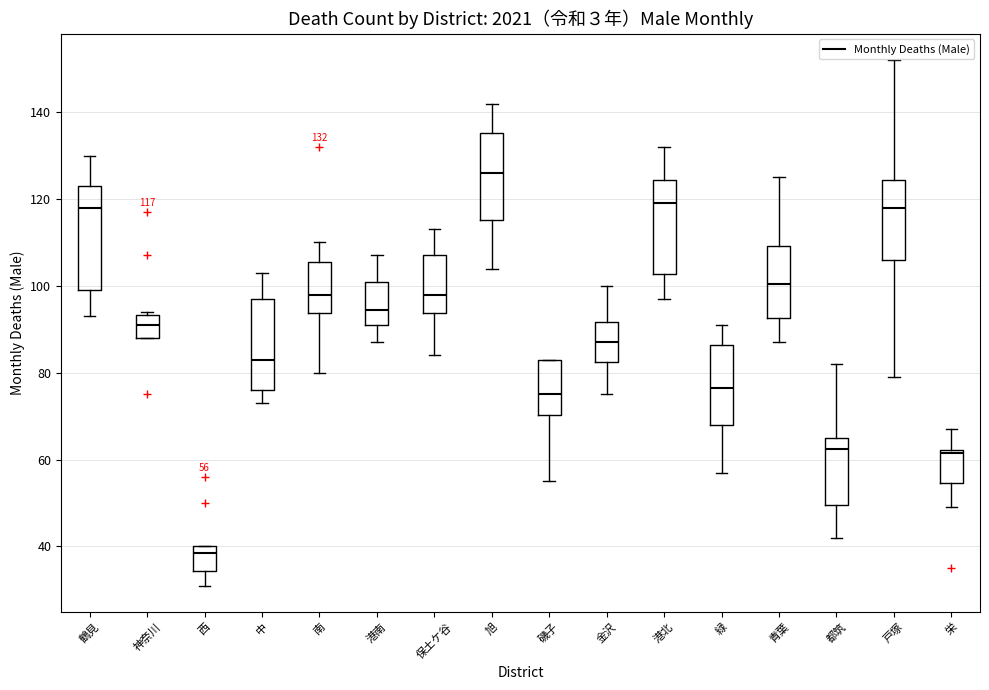

Which box is the tallest, from its lower edge to its upper edge?

鶴見